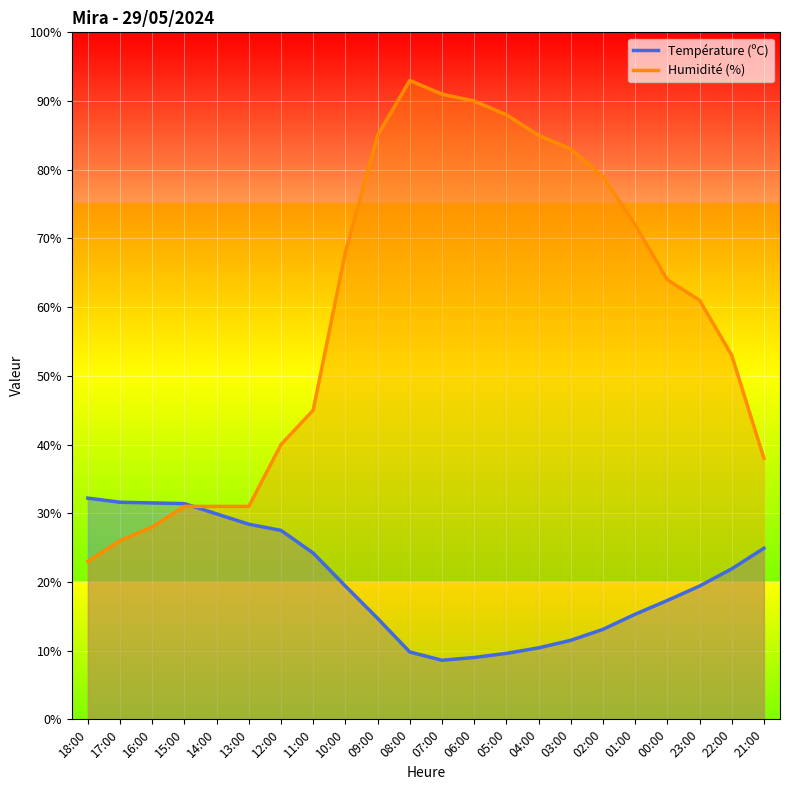

Is the value of Humidité (%) at 14:00 greater than the value of Température (ºC) at 13:00?

Yes